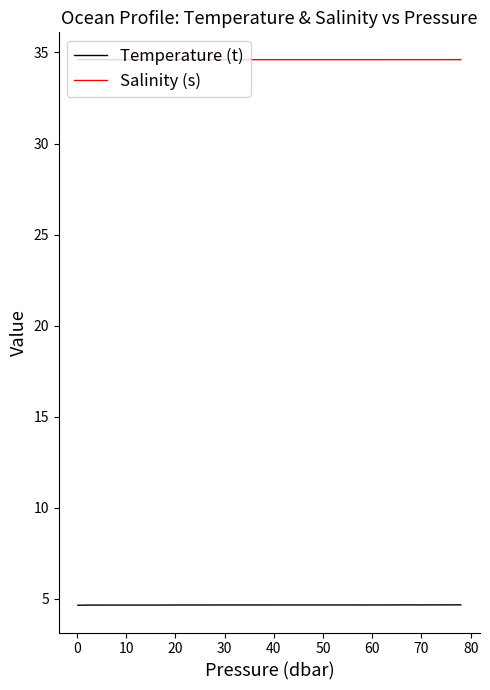

Rank the series by their maximum value, from lowest to highest.

Temperature (t), Salinity (s)